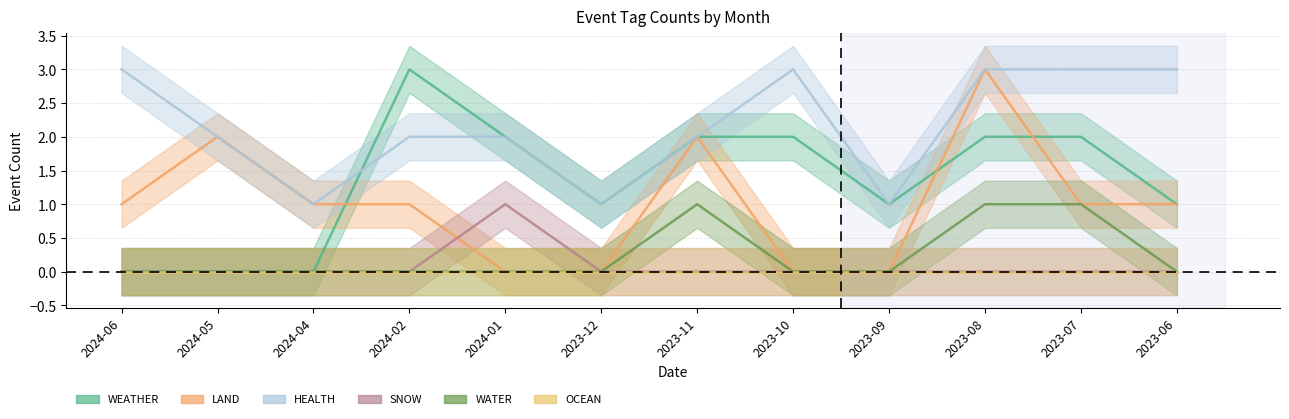

At which category is the sum across all series the highest?

2023-08